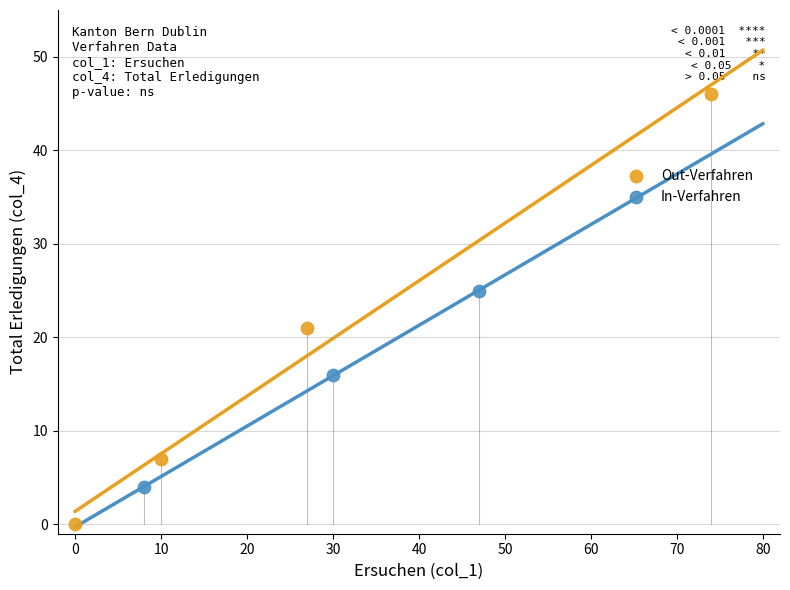

Which series has the widest spread of Y values?

Out-Verfahren